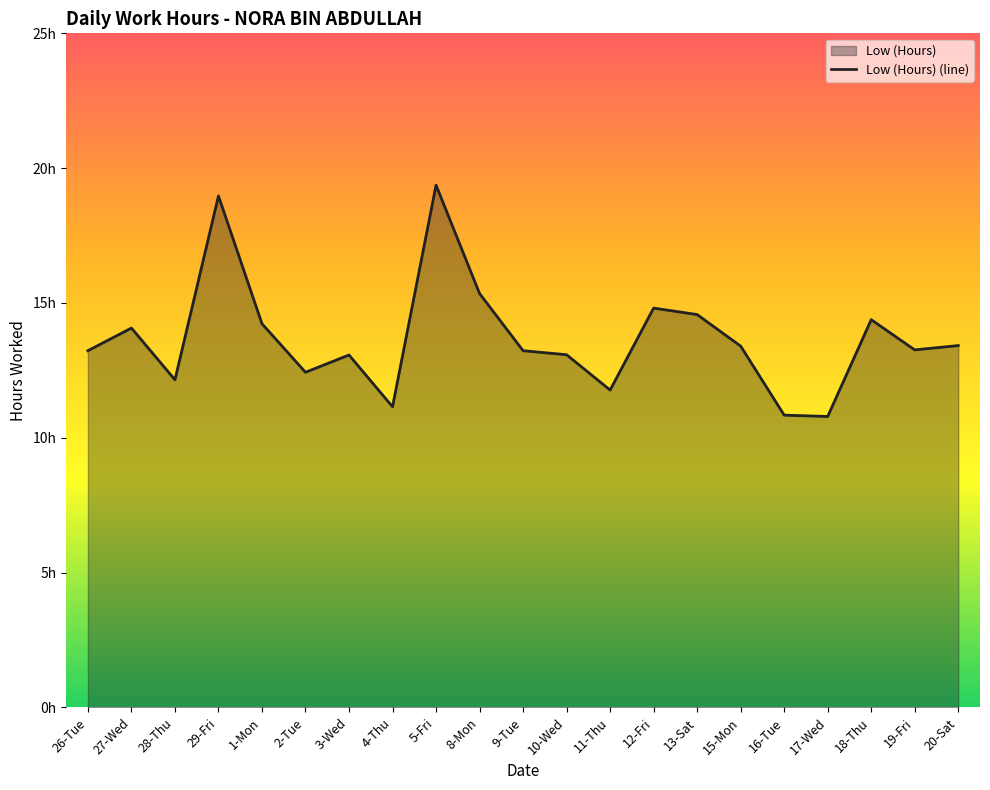

Between 16-Tue and 8-Mon, which is larger?

8-Mon